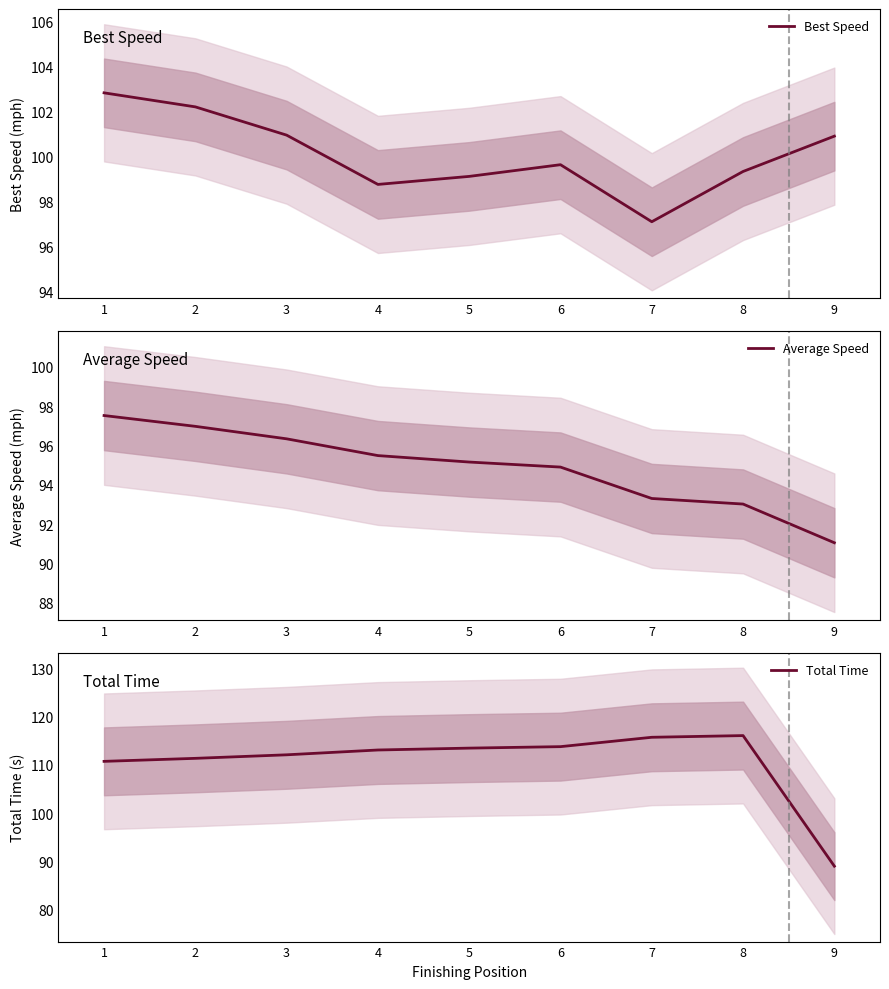

What is the smallest value displayed?

89.0